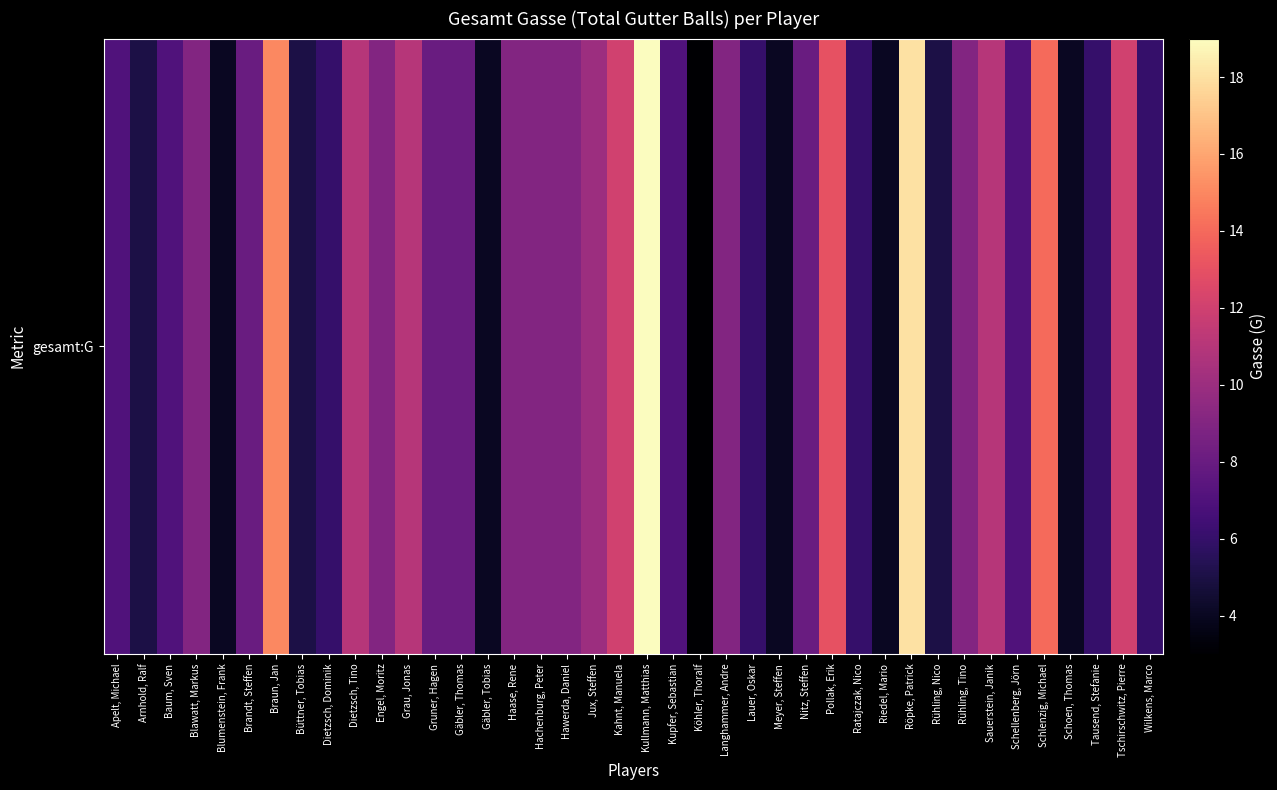

Rank the categories by value from lowest to highest.

Köhler, Thoralf, Blumenstein, Frank, Gäbler, Tobias, Meyer, Steffen, Riedel, Mario, Schoen, Thomas, Arnhold, Ralf, Büttner, Tobias, Rühling, Nico, Dietzsch, Dominik, Lauer, Oskar, Ratajczak, Nico, Tausend, Stefanie, Wilkens, Marco, Apelt, Michael, Baum, Sven, Kupfer, Sebastian, Schellenberg, Jörn, Brandt, Steffen, Gruner, Hagen, Gäbler, Thomas, Nitz, Steffen, Blawatt, Markus, Engel, Moritz, Haase, Rene, Hachenburg, Peter, Hawerda, Daniel, Langhammer, Andre, Rühling, Tino, Jux, Steffen, Dietzsch, Tino, Grau, Jonas, Sauerstein, Janik, Kahnt, Manuela, Tschirschwitz, Pierre, Pollak, Erik, Schlenzig, Michael, Braun, Jan, Röpke, Patrick, Kullmann, Matthias